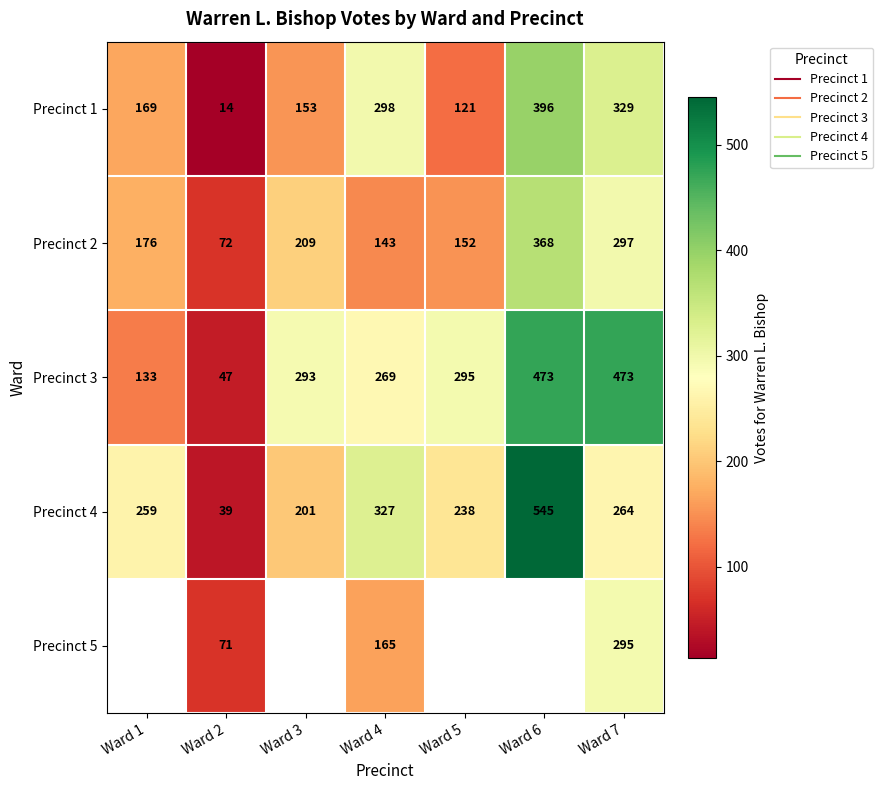

Is it true that Precinct 2 equals 152.0 at Ward 5?

True